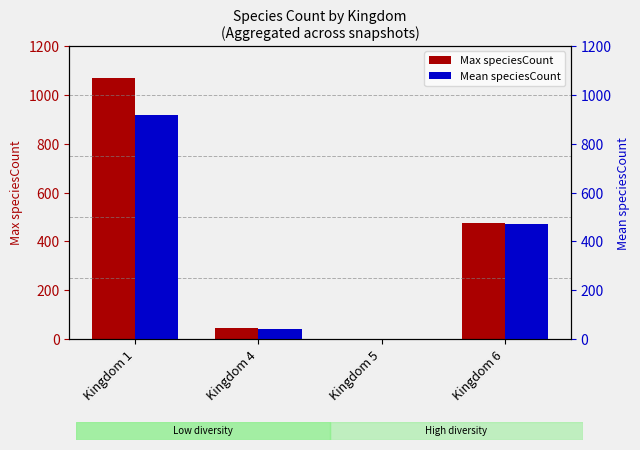

Reading right to left, list all the values displayed in this chart.

Max speciesCount: Kingdom 6=476	Kingdom 5=1	Kingdom 4=46	Kingdom 1=1070
Mean speciesCount: Kingdom 6=473	Kingdom 5=1	Kingdom 4=43	Kingdom 1=916